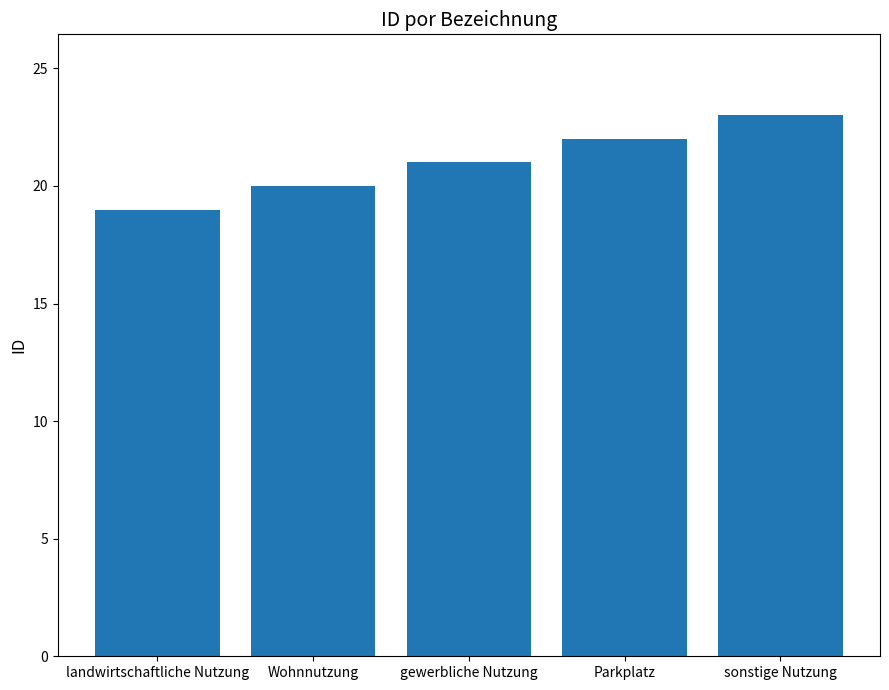

The value at landwirtschaftliche Nutzung is 32. True or false?

False